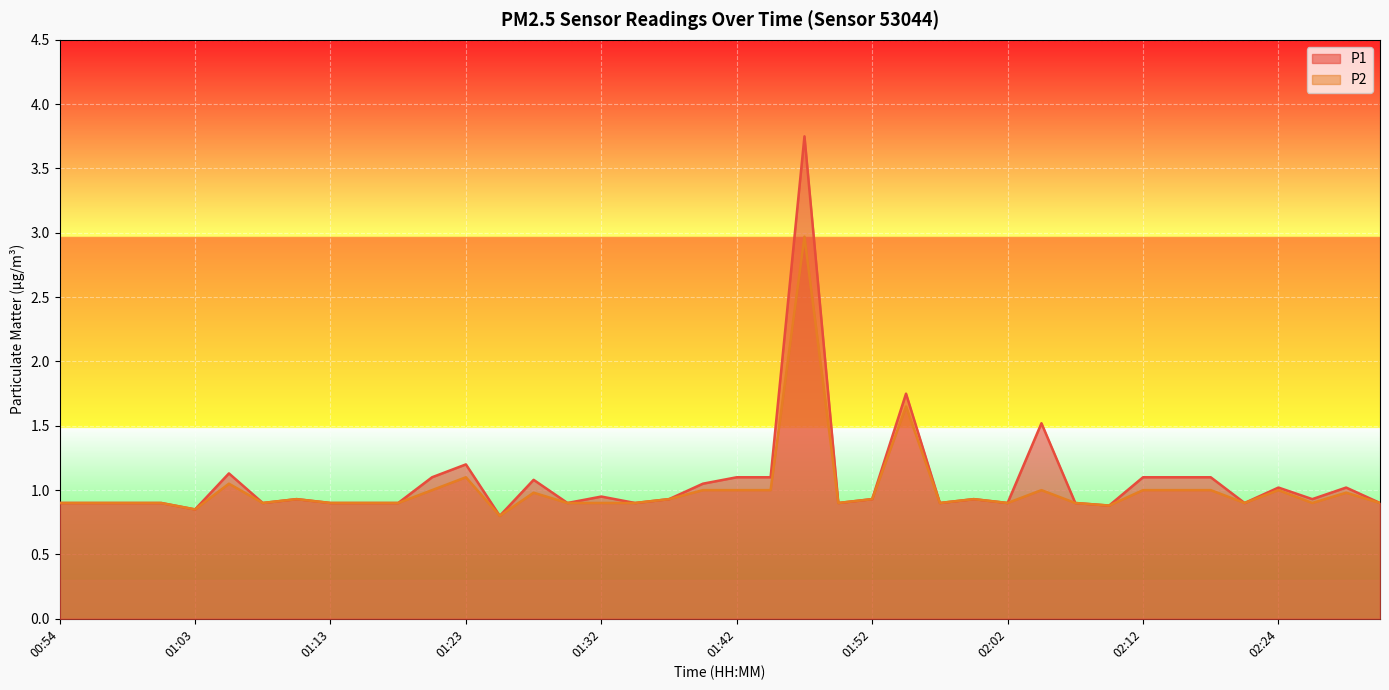

Reading right to left, what are all the values shown in this chart?

P1: 0.9	1.0	0.9	1.0	0.9	1.1	1.1	1.1	0.9	0.9	1.5	0.9	0.9	0.9	1.8	0.9	0.9	3.8	1.1	1.1	1.1	0.9	0.9	0.9	0.9	1.1	0.8	1.2	1.1	0.9	0.9	0.9	0.9	0.9	1.1	0.8	0.9	0.9	0.9	0.9
P2: 0.9	1.0	0.9	1.0	0.9	1.0	1.0	1.0	0.9	0.9	1.0	0.9	0.9	0.9	1.6	0.9	0.9	3.0	1.0	1.0	1.0	0.9	0.9	0.9	0.9	1.0	0.8	1.1	1.0	0.9	0.9	0.9	0.9	0.9	1.1	0.8	0.9	0.9	0.9	0.9